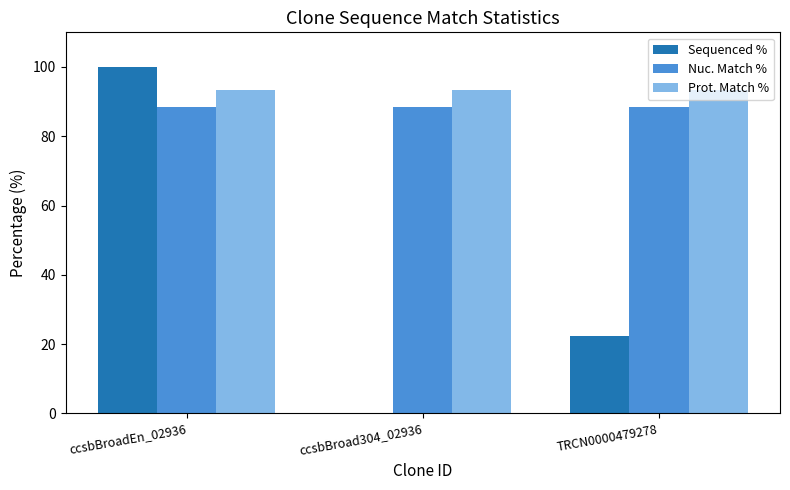

Is the value of Prot. Match % at TRCN0000479278 greater than the value of Sequenced % at TRCN0000479278?

Yes